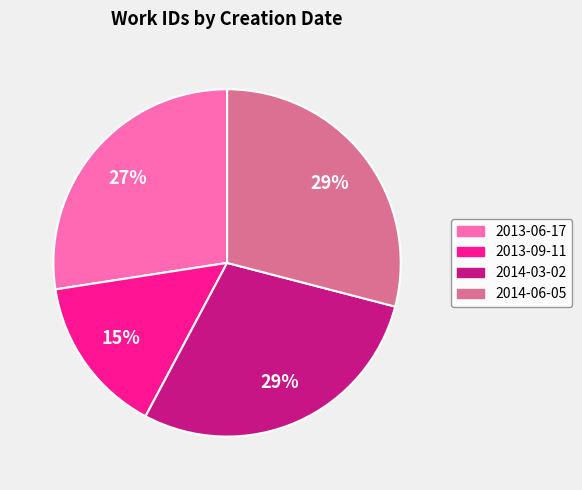

To the nearest percent, what percentage of the pie is 2014-06-05?

29%